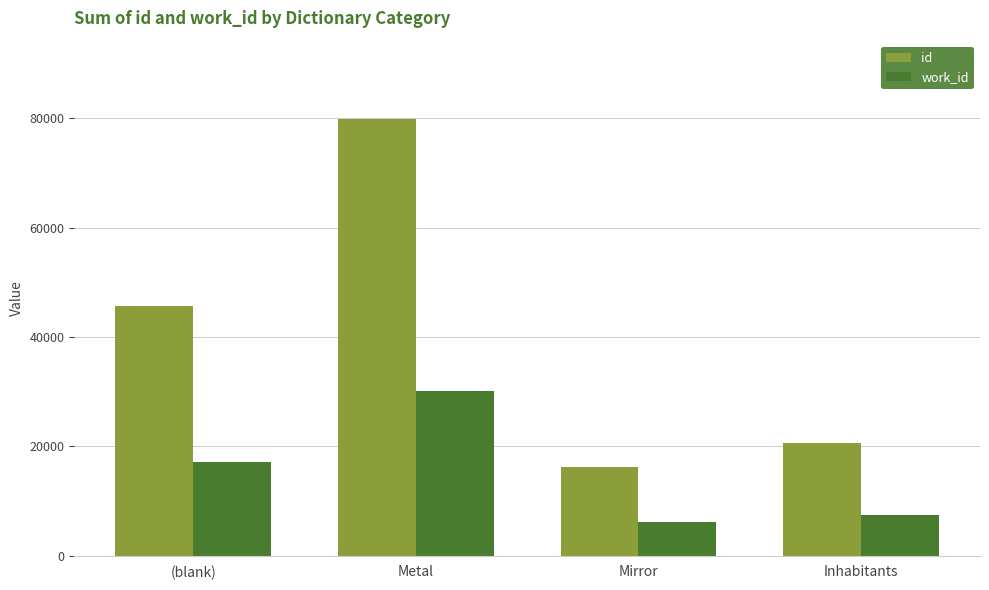

What is the difference between the maximum and minimum values in the id series?

63652